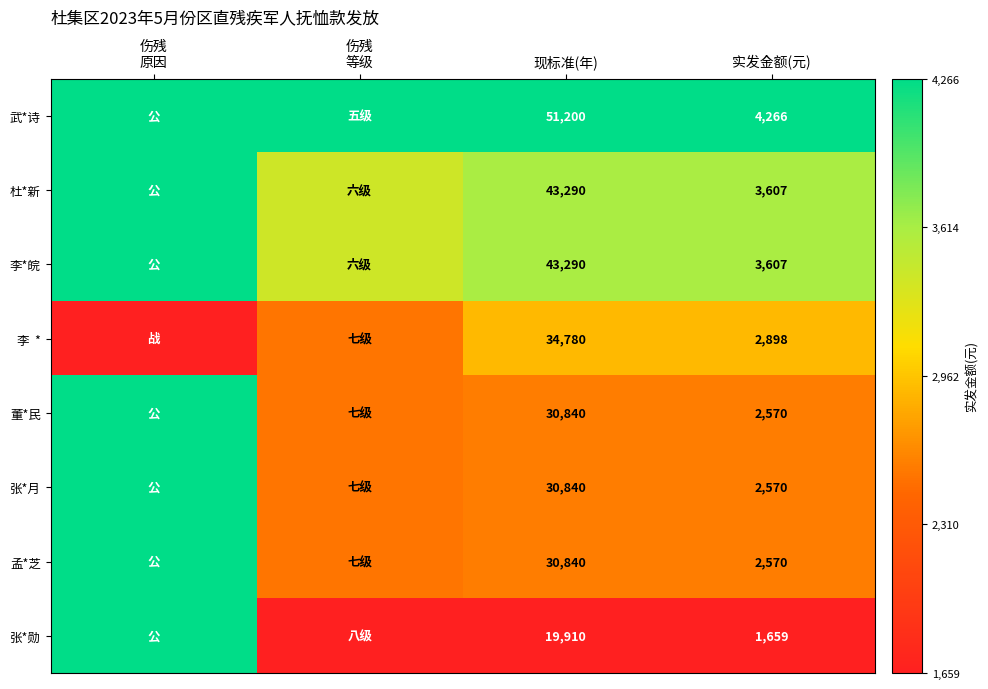

True or false: 李*皖 has a value of 0.9 at 伤残 等级.

False